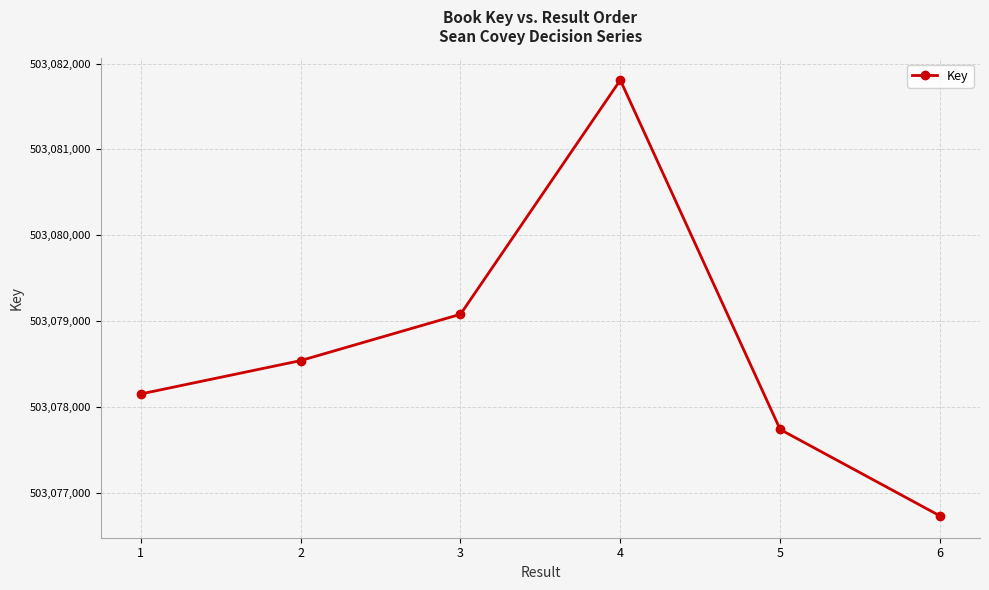

Reading right to left, transcribe all the data shown in this chart.

503076727	503077735	503081809	503079078	503078538	503078149